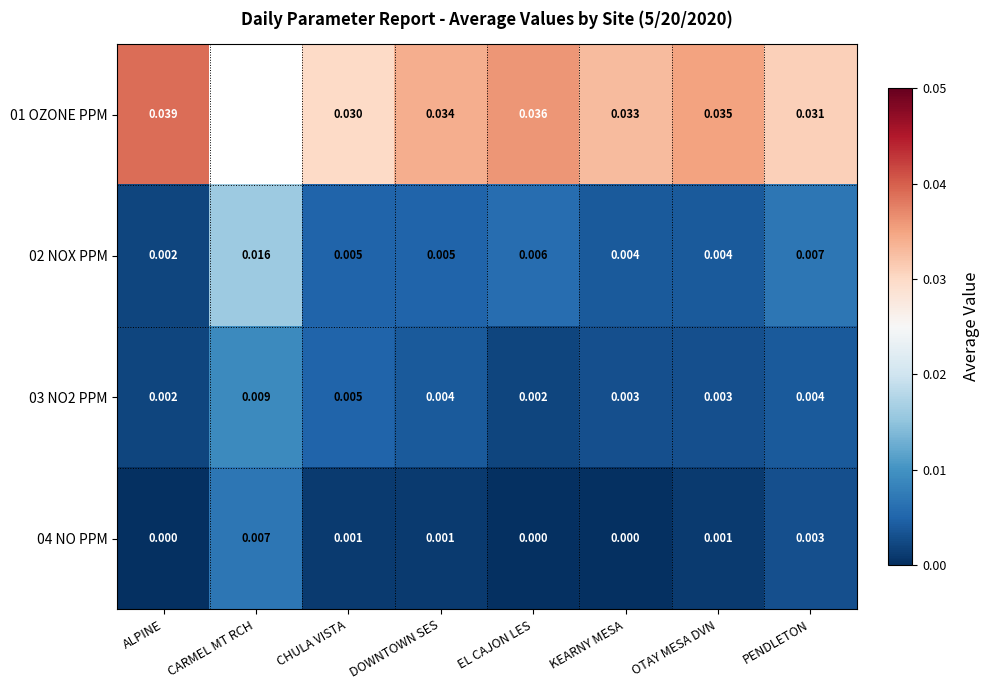

At which label does 04 NO PPM reach its peak?

CARMEL MT RCH